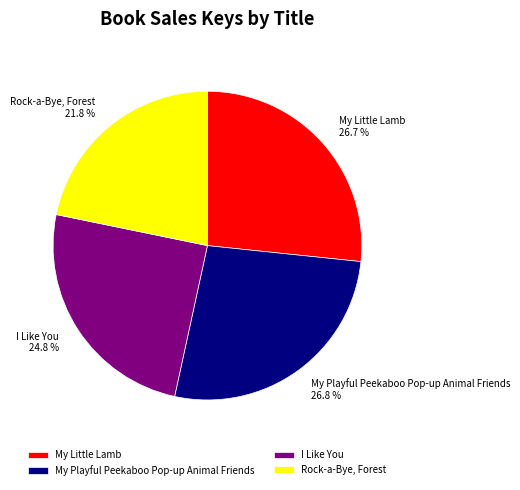

What is the ratio of the value at My Playful Peekaboo Pop-up Animal Friends to the value at Rock-a-Bye, Forest?

1.2